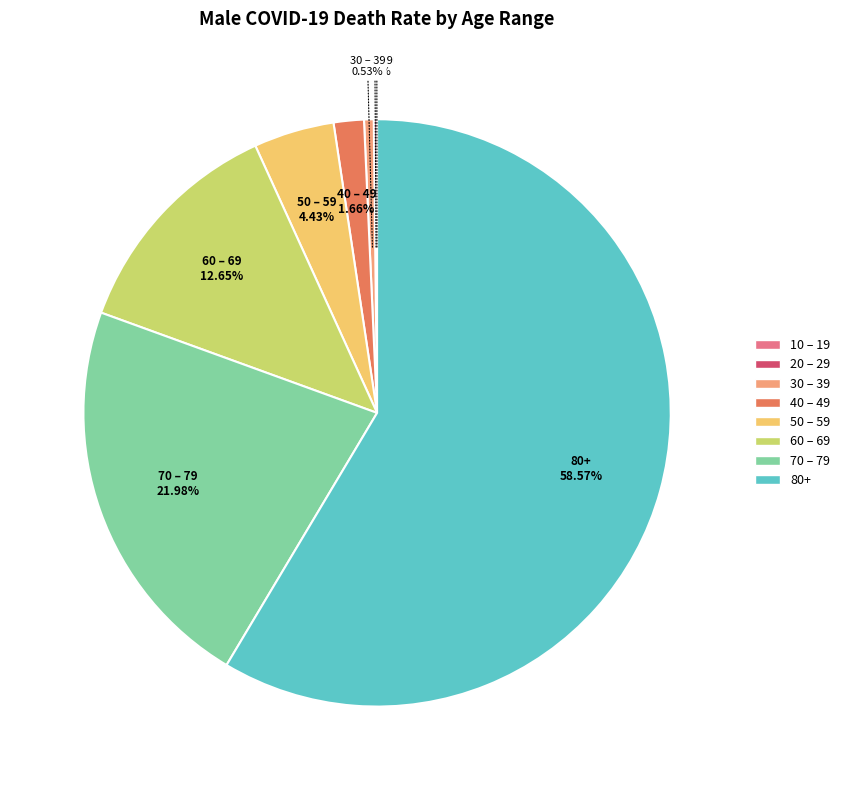

Combined, do 50 – 59 and 80+ account for over 50%?

Yes